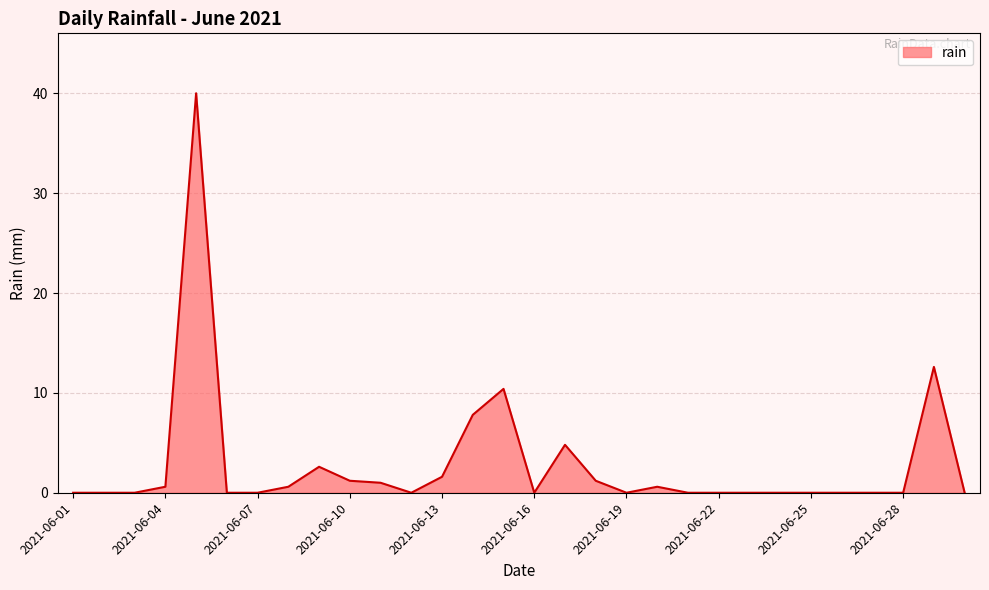

What is the difference between the maximum and minimum values?

40.0